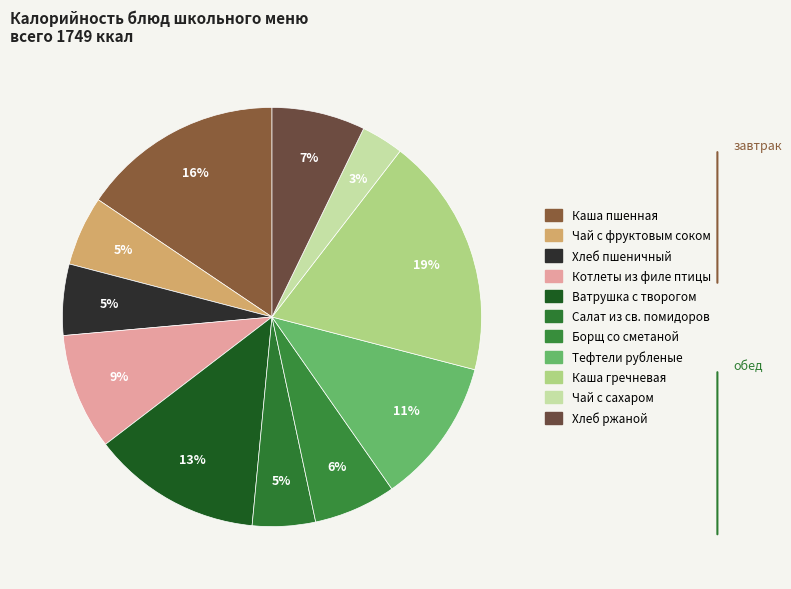

To the nearest percent, what portion does Борщ со сметаной represent?

6%